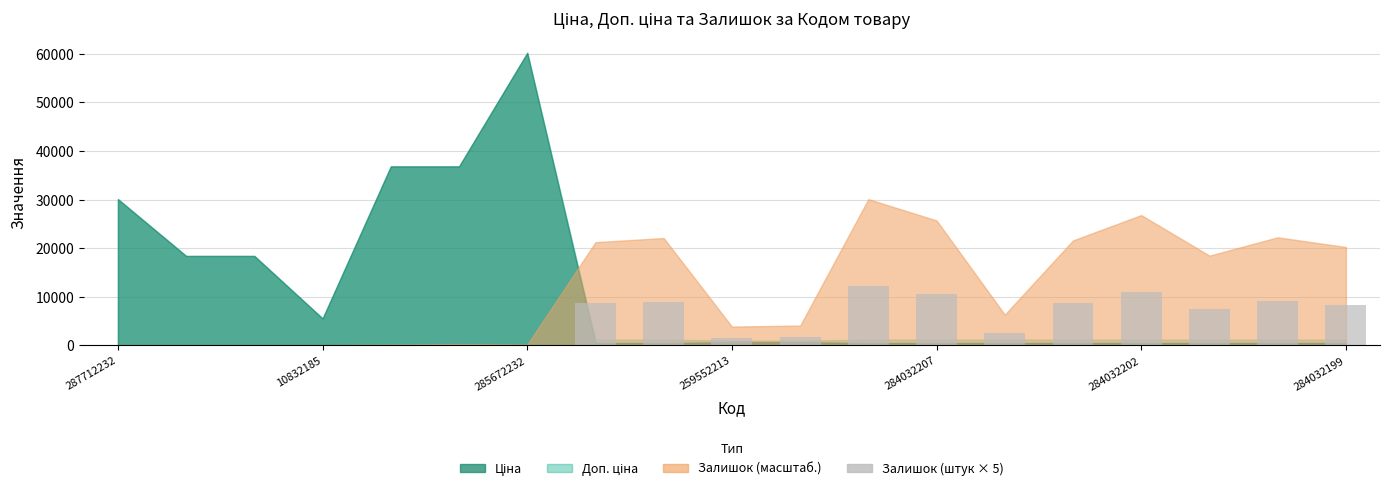

Are the bars grouped side by side (vs. stacked)?

No